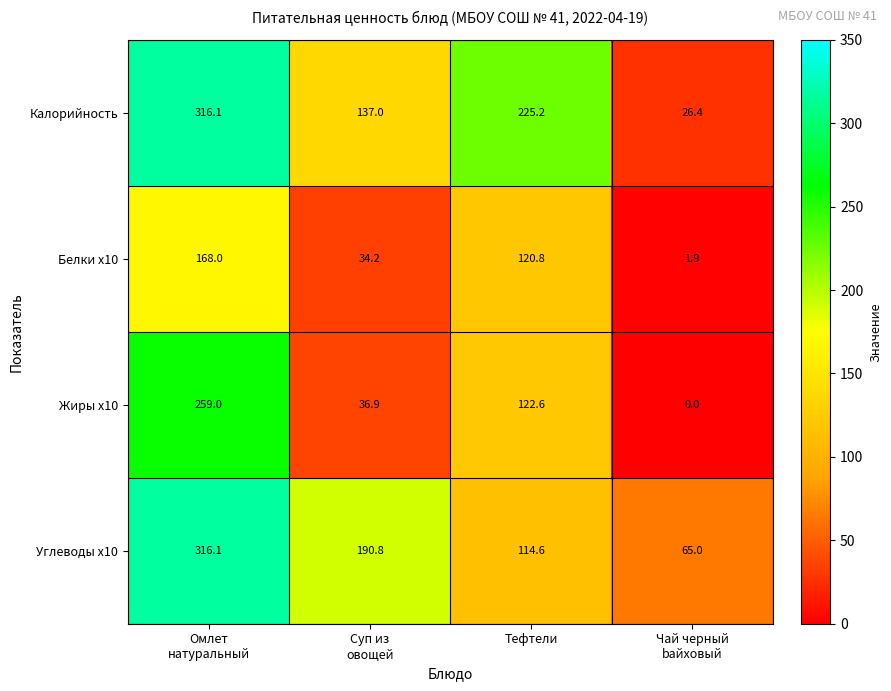

What is the difference between the maximum and minimum values in the Калорийность series?

289.7